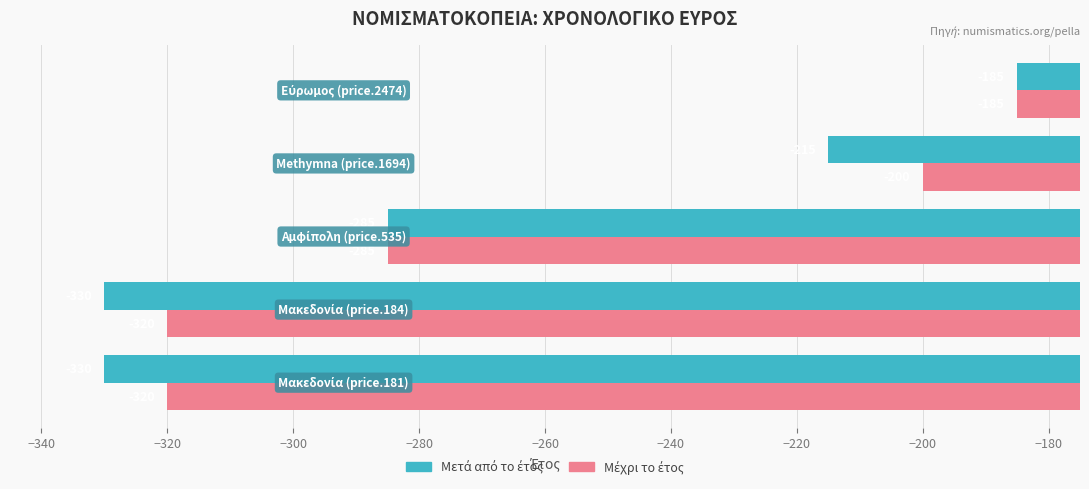

How many data points does each series have?

5